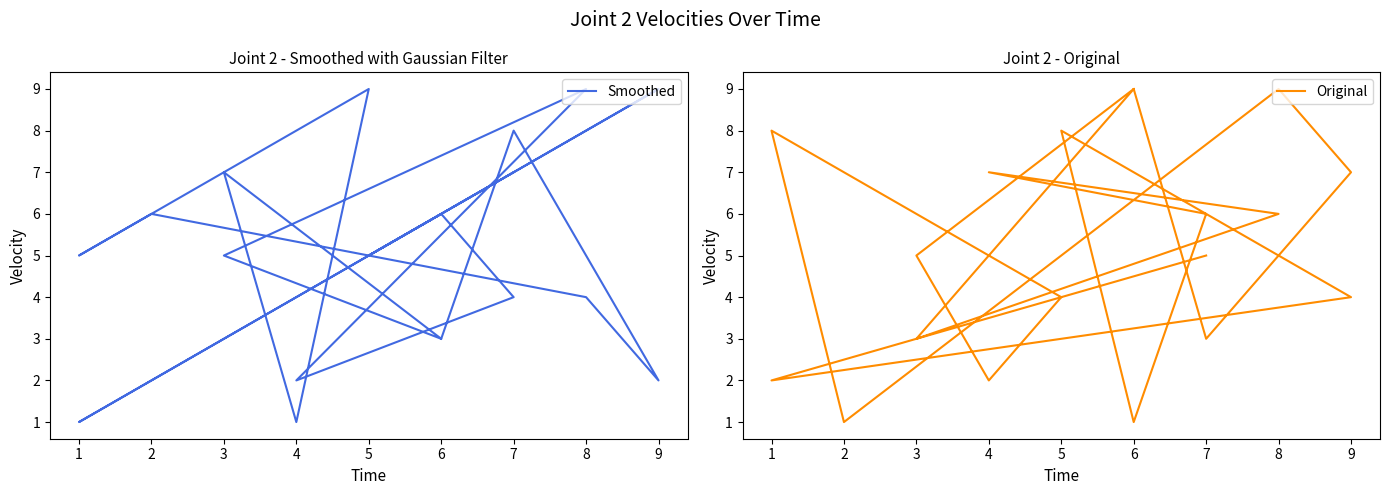

Reading left to right, list all the values displayed in this chart.

Smoothed: 3	8	2	4	6	5	9	1	7	3	5	9	2	4	6	5	9	1	7
Original: 9	3	7	9	1	8	4	2	5	9	3	6	7	6	1	8	4	2	5